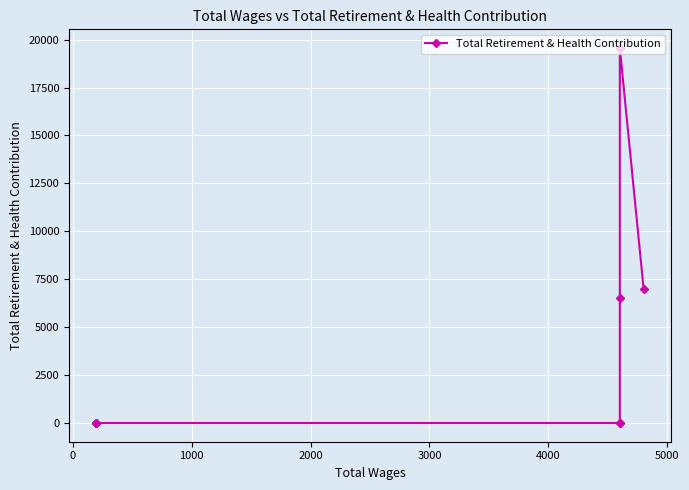

Which has a higher value, 4000 or 1000?

1000